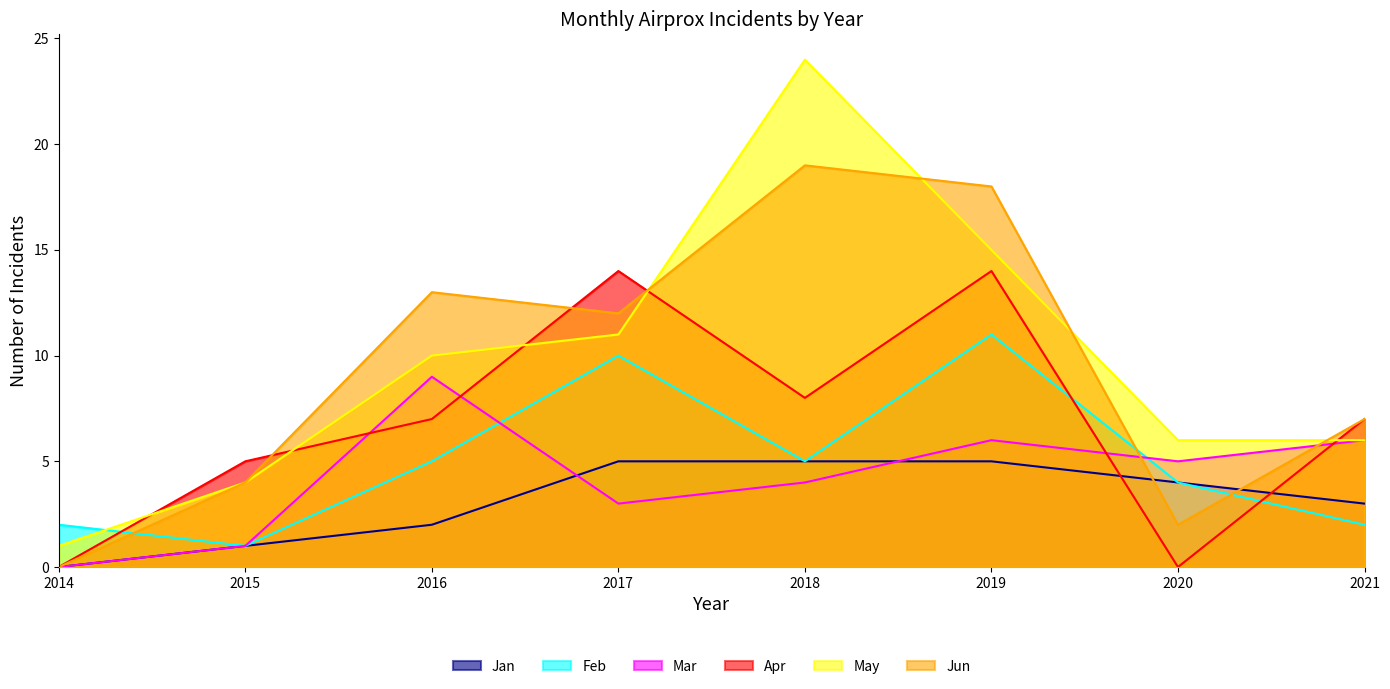

In Jun, how many points are lower than both neighbors (excluding endpoints)?

2